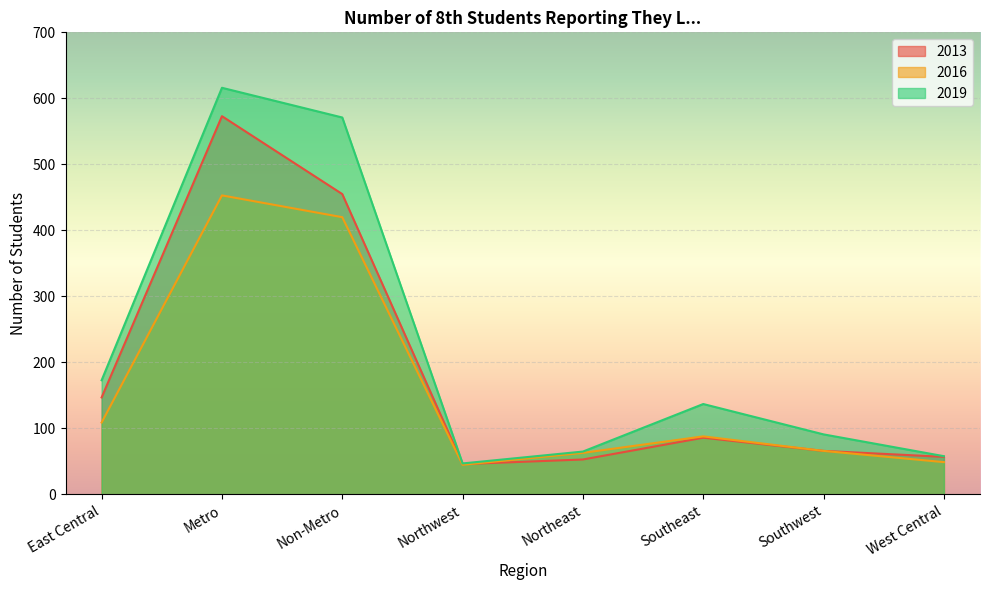

Rank the series by their maximum value, from lowest to highest.

2016, 2013, 2019